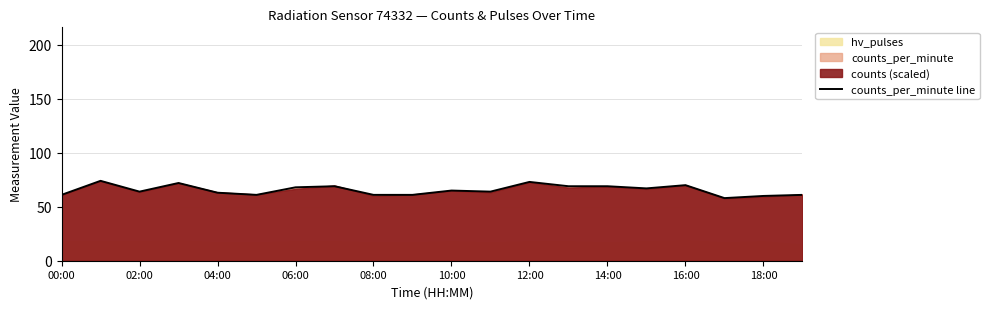

What is the lowest value of the counts_per_minute line series?

58